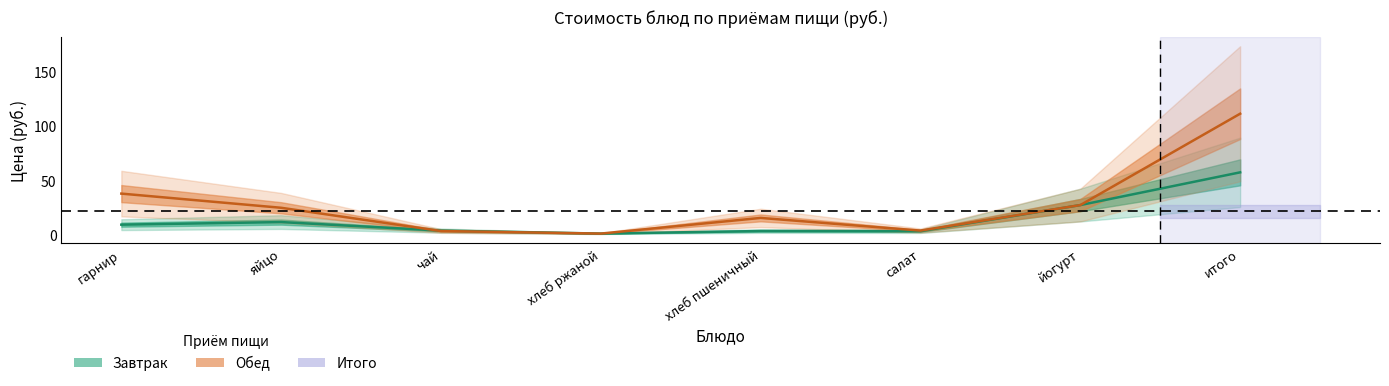

Between чай and итого, which series saw the biggest shift?

Обед